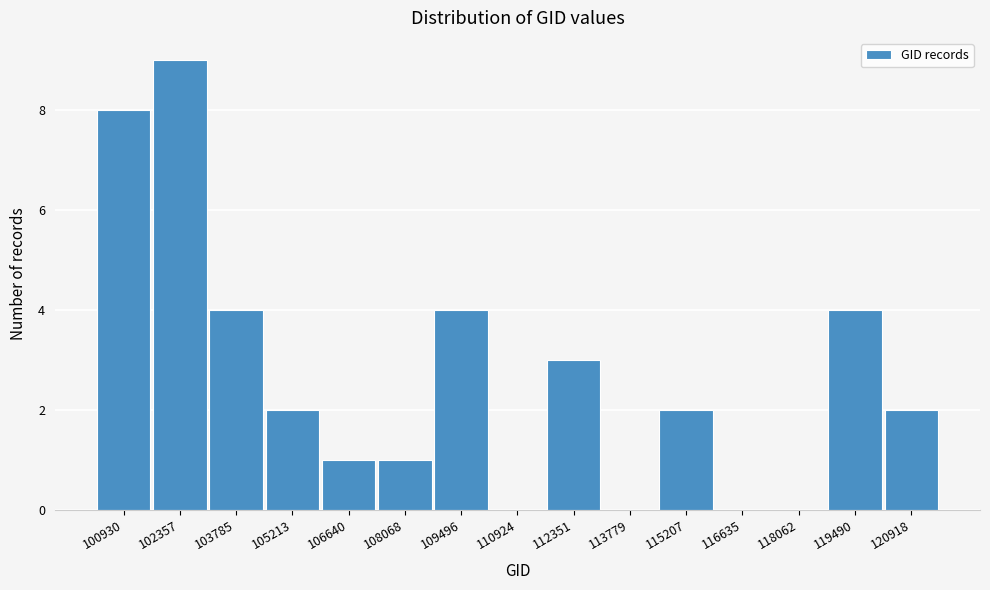

Reading right to left, extract all data points from this chart.

120918=2	119490=4	118062=0	116635=0	115207=2	113779=0	112351=3	110924=0	109496=4	108068=1	106640=1	105213=2	103785=4	102357=9	100930=8